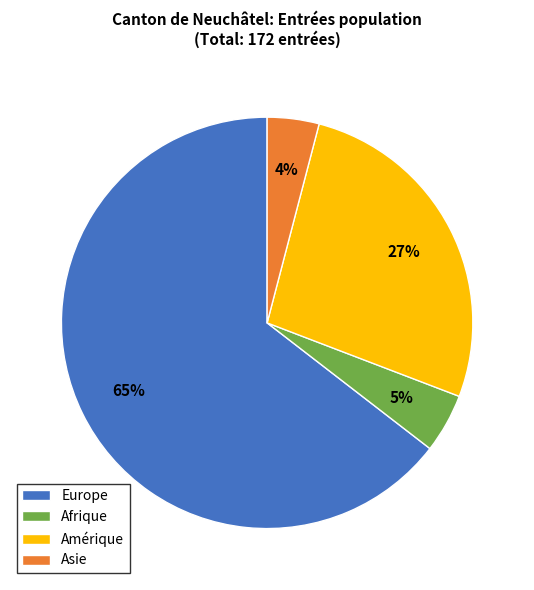

To the nearest percent, what is the difference between the Afrique and Amérique slice percentages?

22%